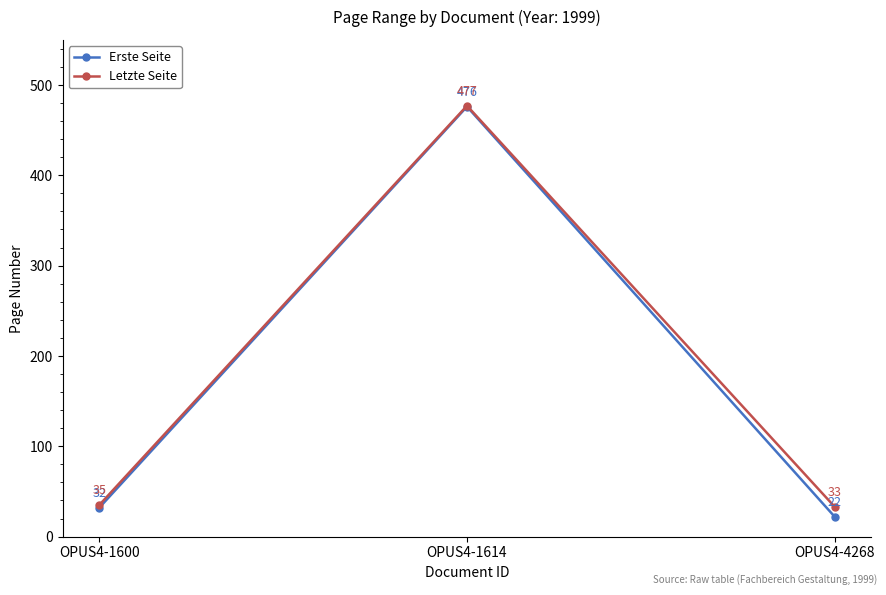

Does the chart display data point markers on the line(s)?

Yes